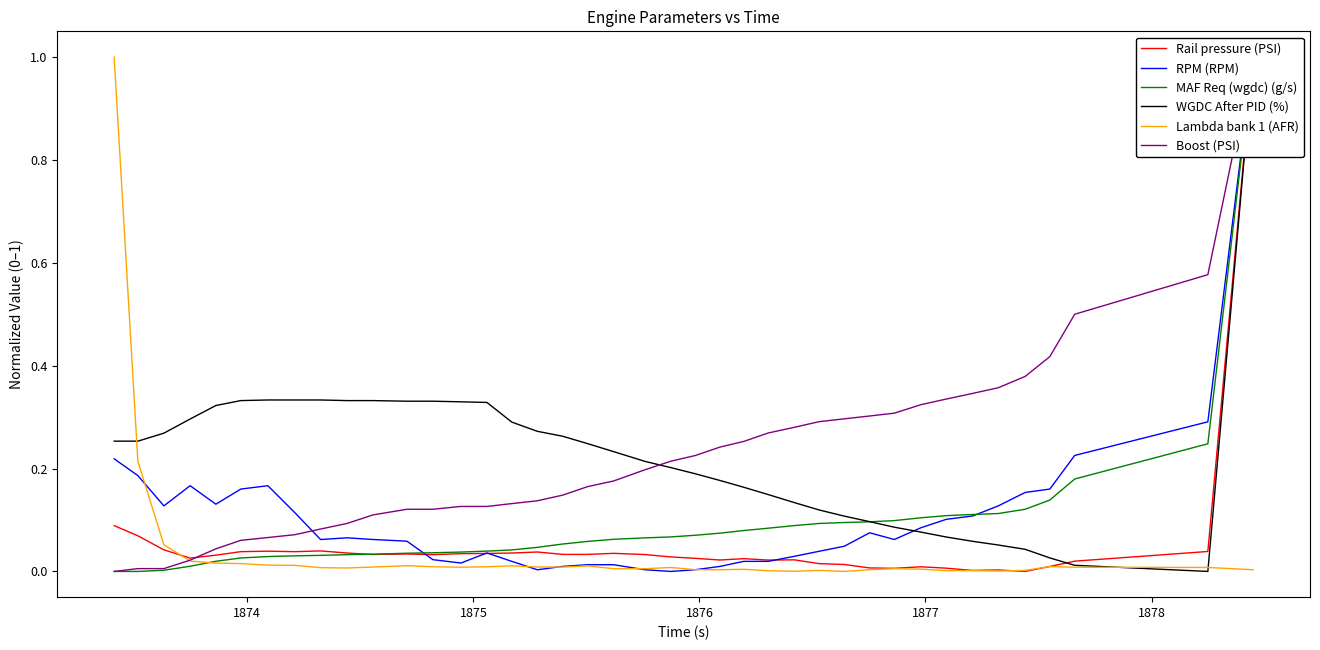

What are all the series names shown in the legend?

Rail pressure (PSI), RPM (RPM), MAF Req (wgdc) (g/s), WGDC After PID (%), Lambda bank 1 (AFR), Boost (PSI)